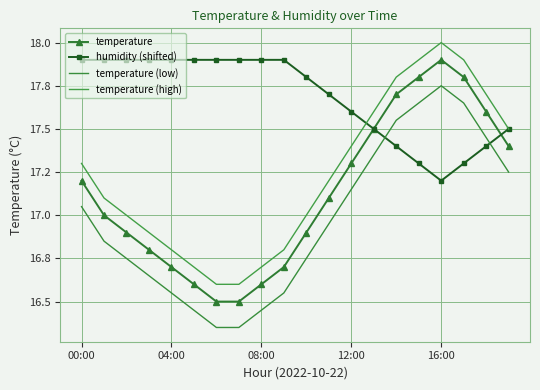

What is the minimum value shown in the chart?

16.4